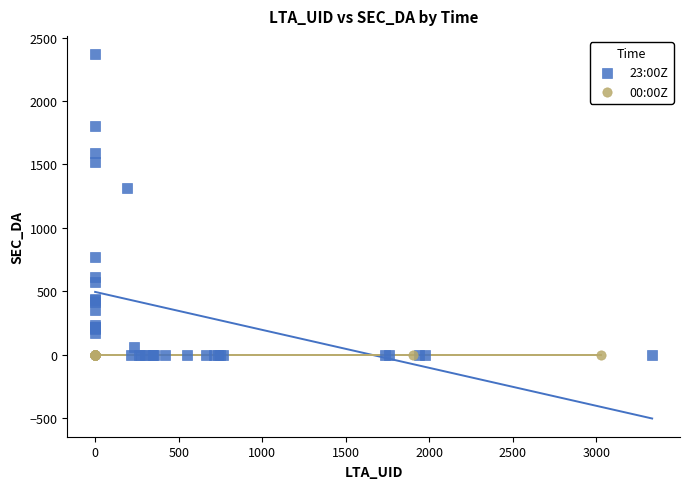

What are all the series names shown in the legend?

23:00Z, 00:00Z